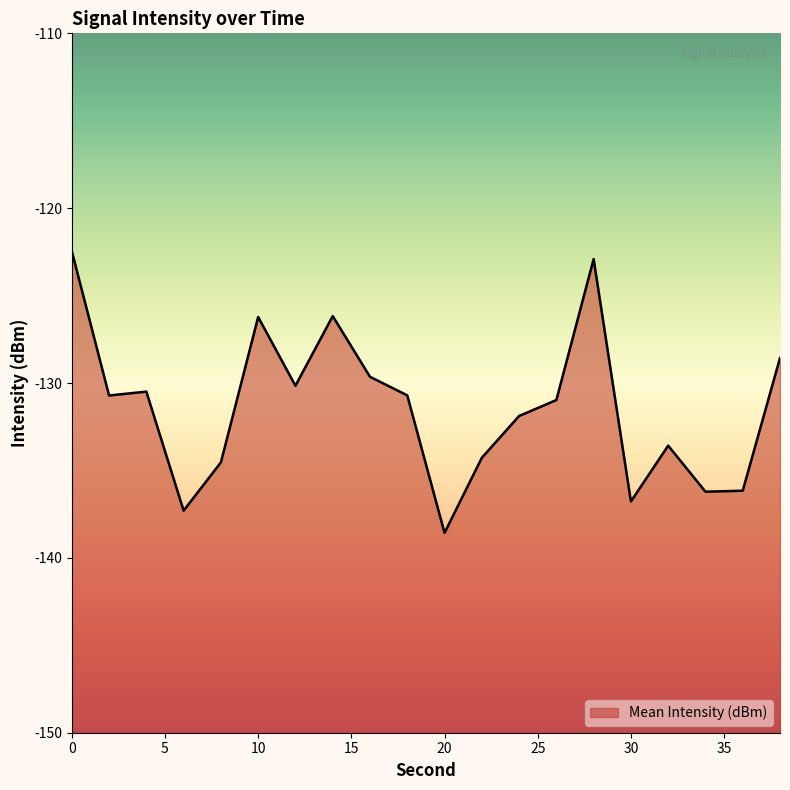

What is the average value?

-131.4